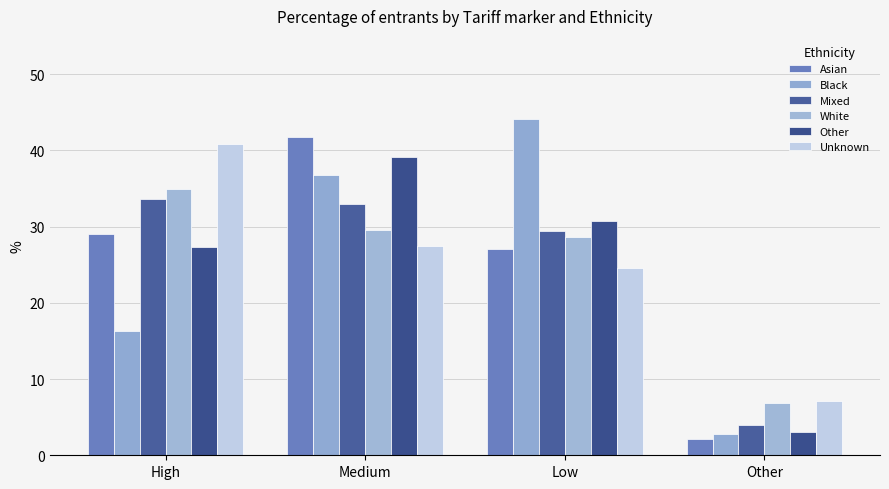

What is the difference between the highest and lowest values at Other?

4.9